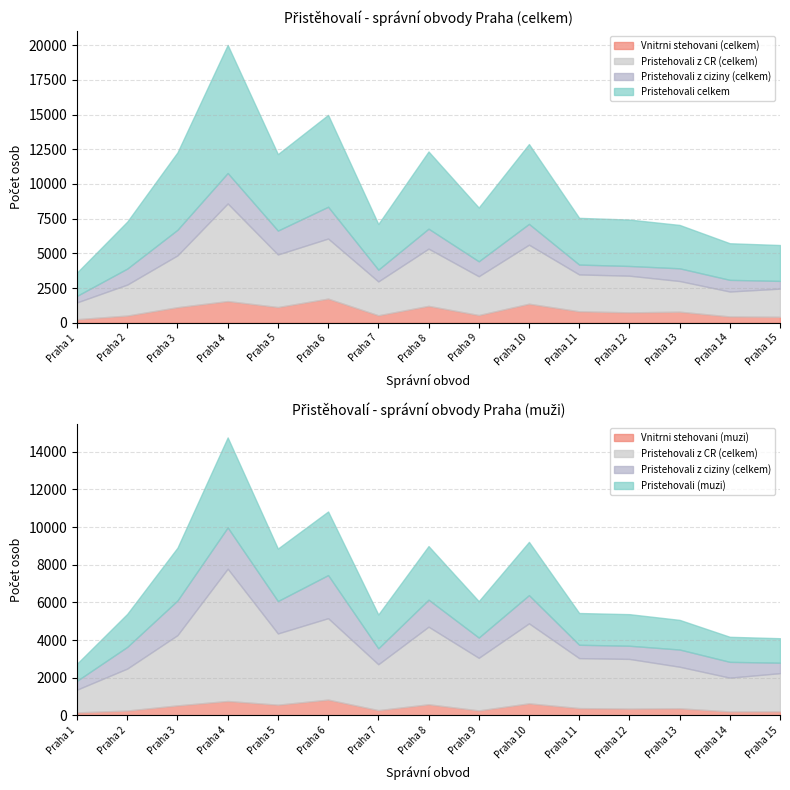

True or false: Vnitrni stehovani (muzi) and Pristehovali z CR (celkem) cross at least once.

False